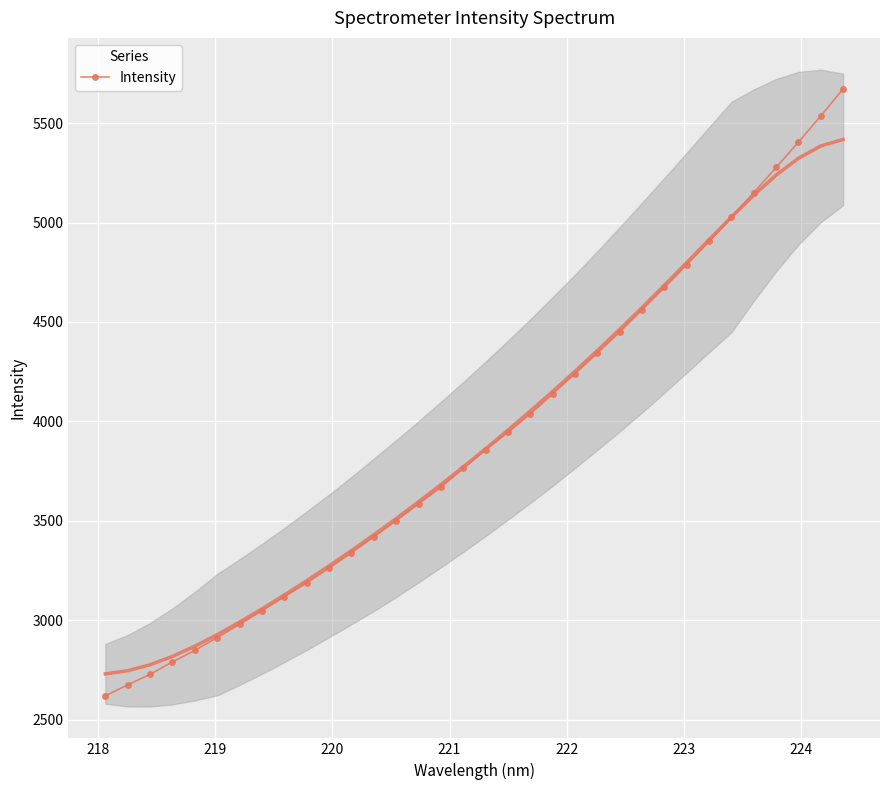

What is the greatest value displayed?

5672.9